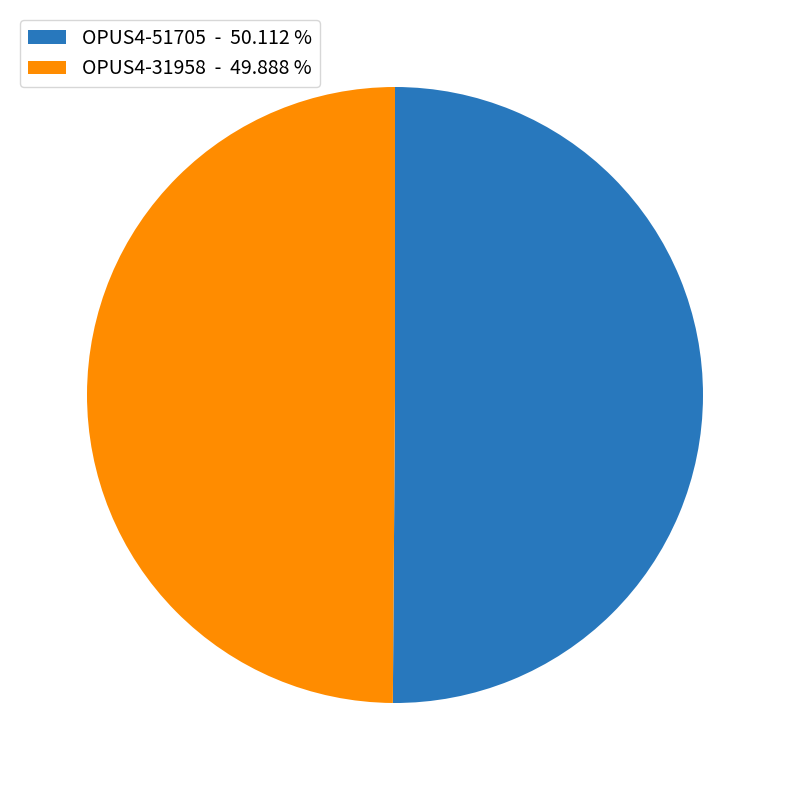

Is the sum of OPUS4-31958 - 49.888 % and OPUS4-51705 - 50.112 % greater than half?

Yes